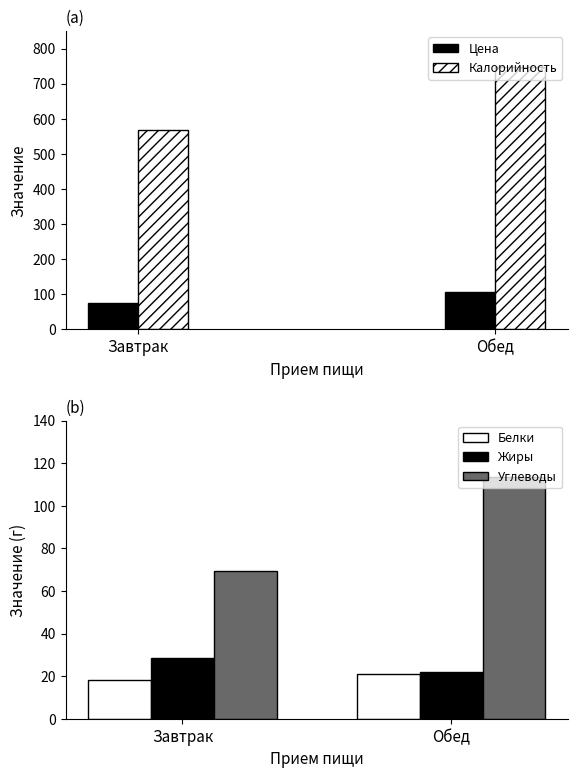

Which has a higher value, Завтрак or Обед?

Обед